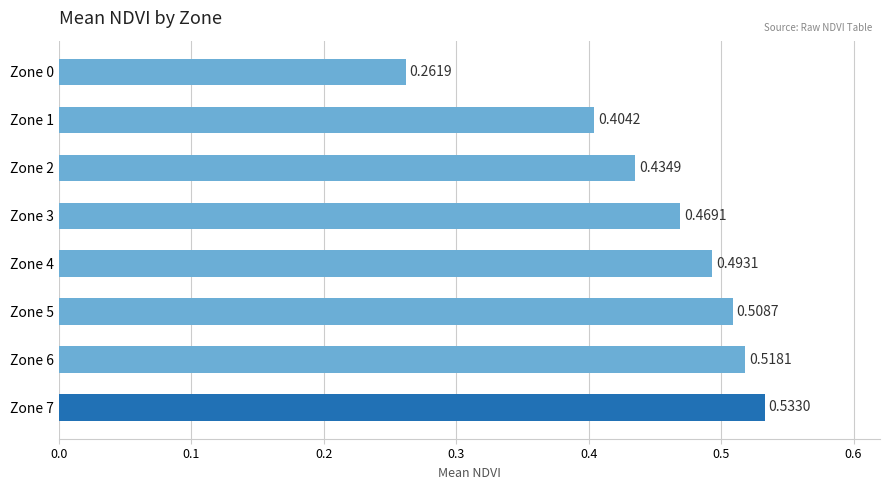

Which has a higher value, Zone 0 or Zone 3?

Zone 3